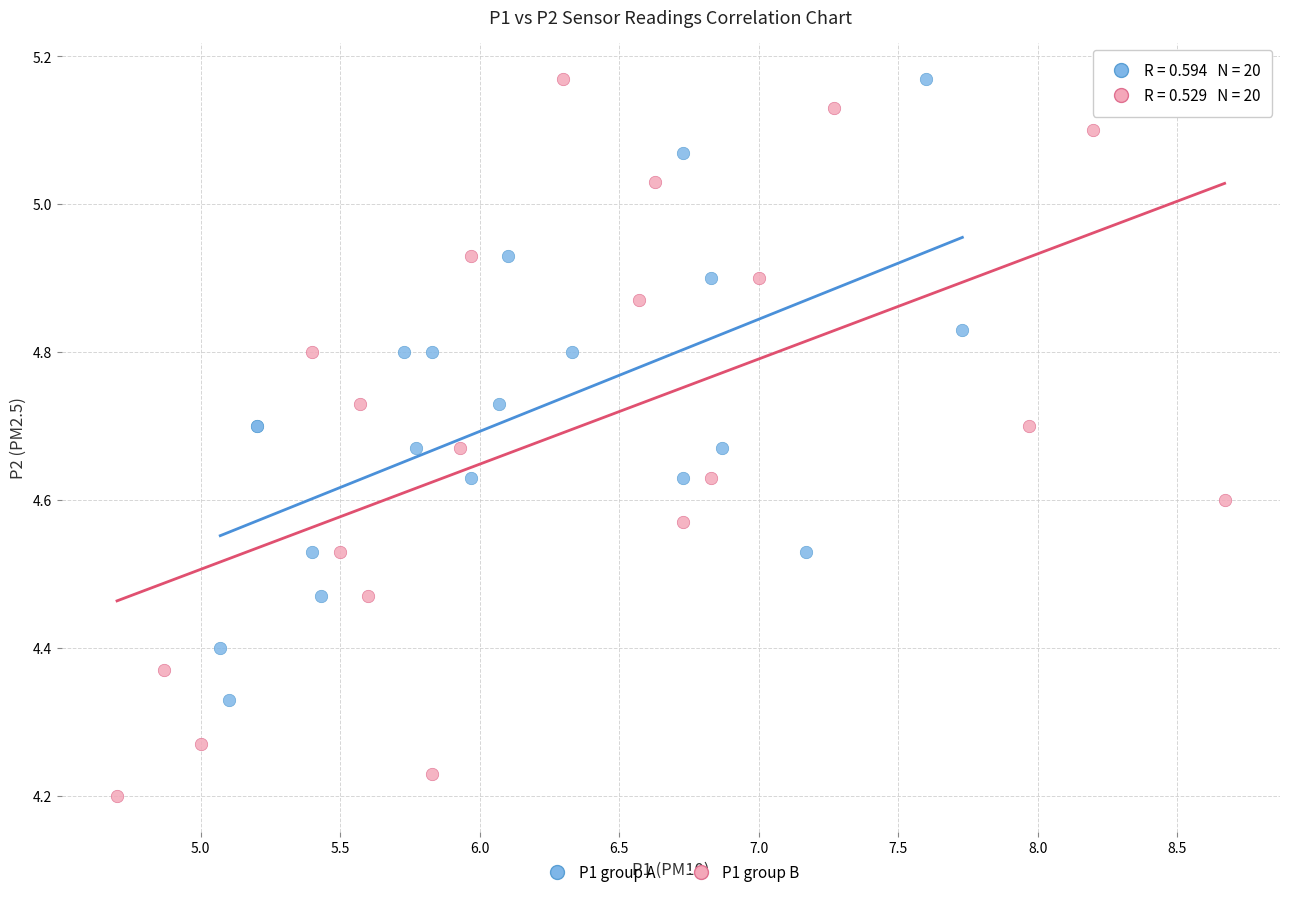

Which series reaches the minimum Y coordinate?

P1 group B